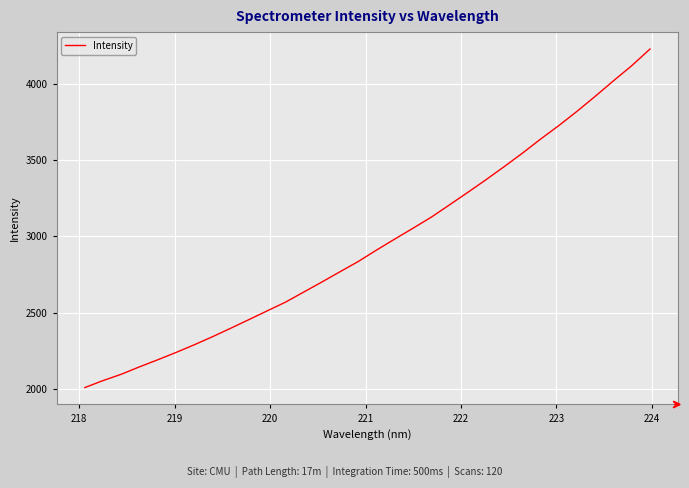

Is this an area chart (filled region under the line)?

No